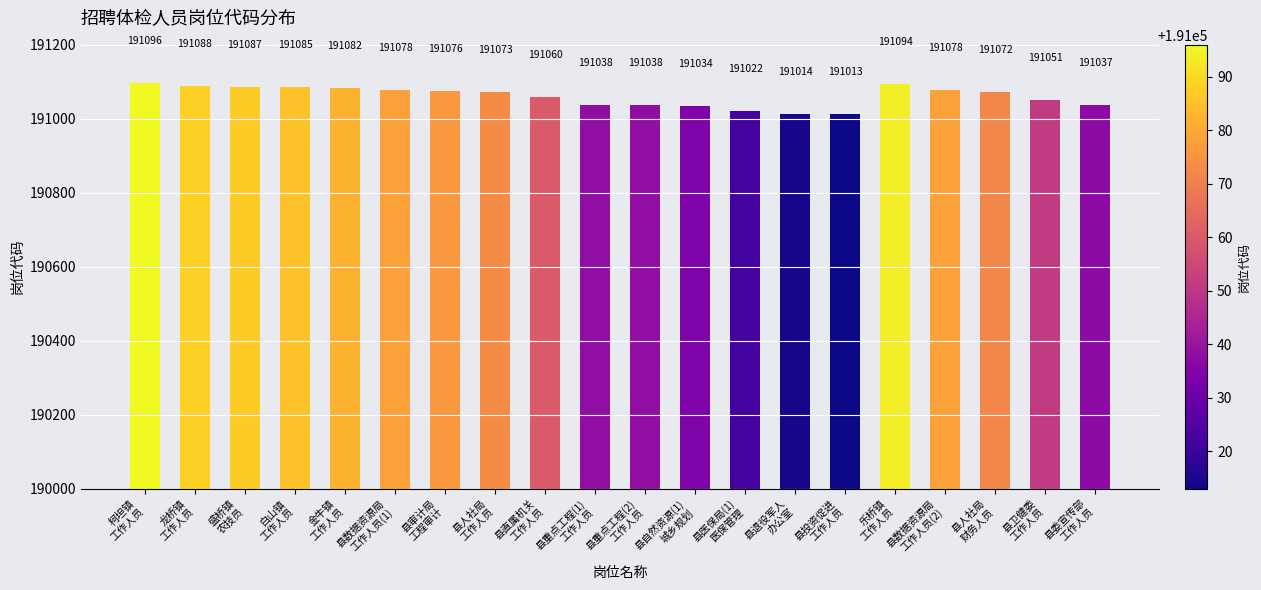

Between 县重点工程(1)
工作人员 and 县直属机关
工作人员, which is larger?

县直属机关
工作人员